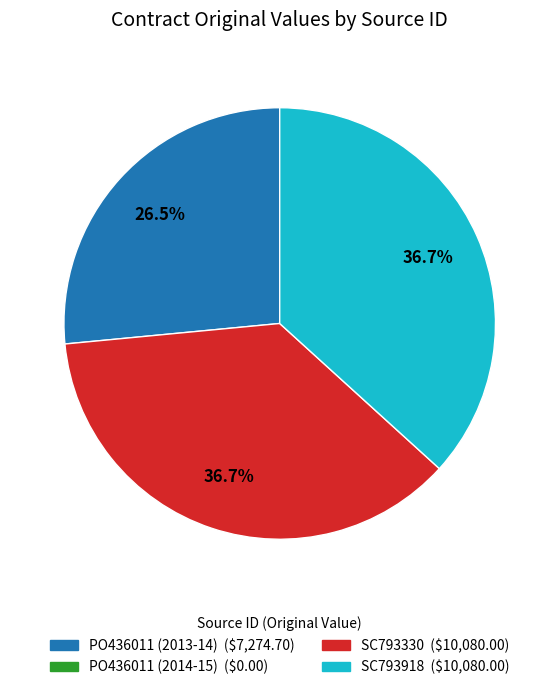

Does any single category account for the majority?

No